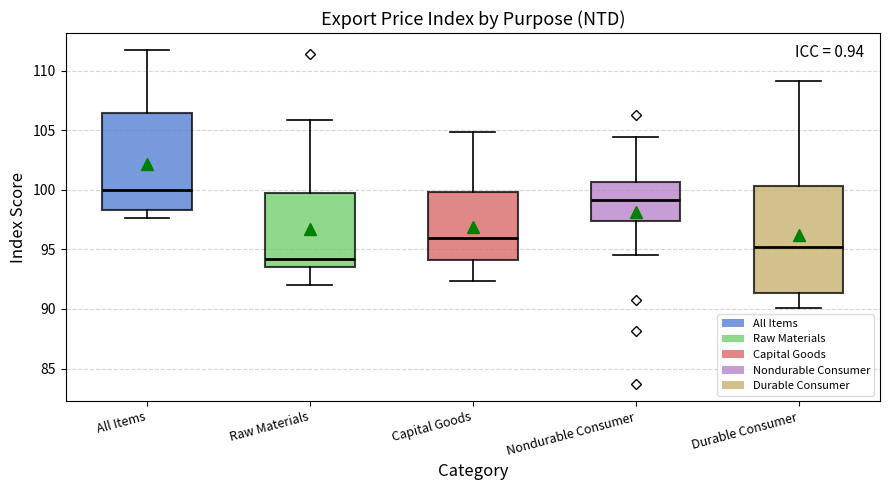

Reading left to right, transcribe this box plot: for each box, give where its median line is, the range the box spans, and where its two whiskers end, as read against the y-axis. The values are not printed on the chart, so give them approximately, as read against the axis.

All Items: median 100.0, box 98.5 to 106.5, whiskers 97.5 to 112.0
Raw Materials: median 94.0, box 93.5 to 99.5, whiskers 92.0 to 106.0
Capital Goods: median 96.0, box 94.0 to 100.0, whiskers 92.5 to 105.0
Nondurable Consumer: median 99.0, box 97.5 to 100.5, whiskers 94.5 to 104.5
Durable Consumer: median 95.0, box 91.5 to 100.5, whiskers 90.0 to 109.0